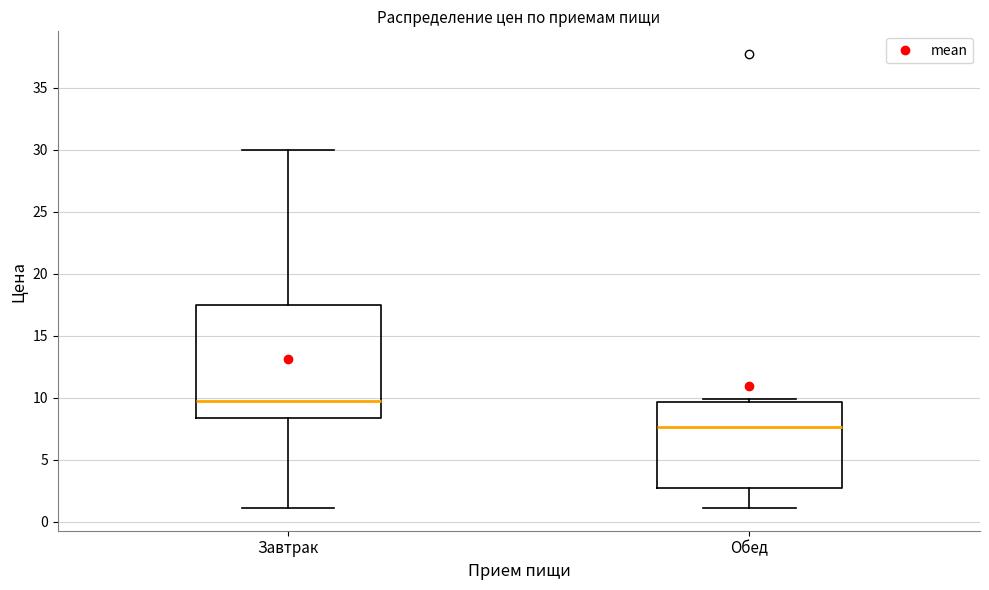

Where does the median line of the box for Завтрак sit on the y-axis? The values are not printed on the chart, so give them approximately, as read against the axis.

9.5